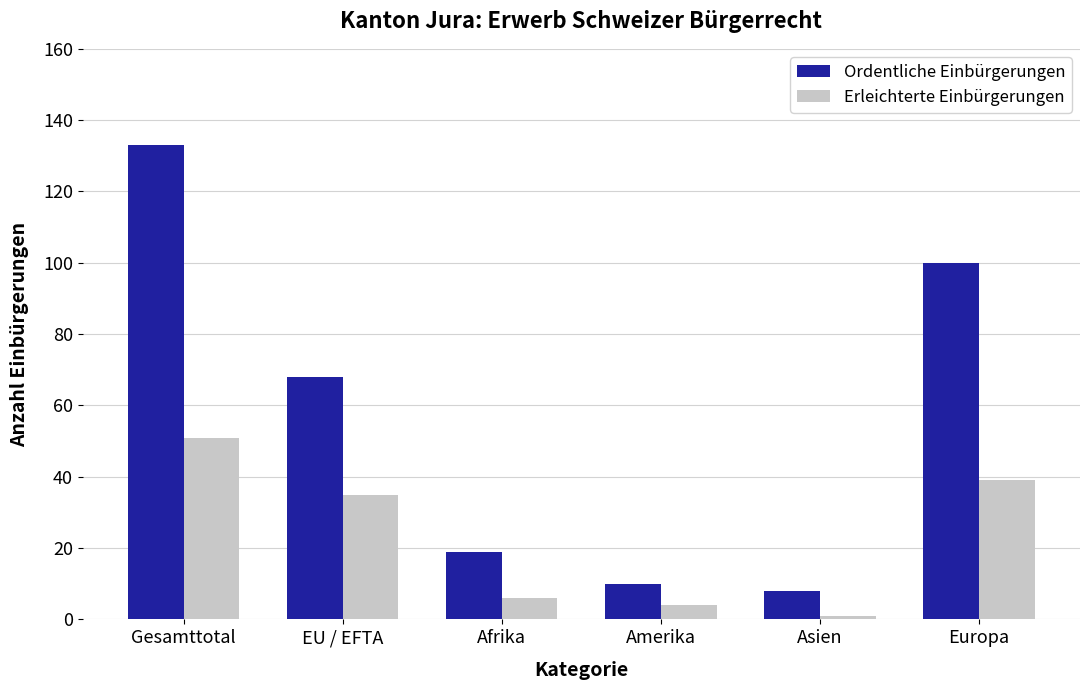

List the series in order of their peak value, lowest first.

Erleichterte Einbürgerungen, Ordentliche Einbürgerungen